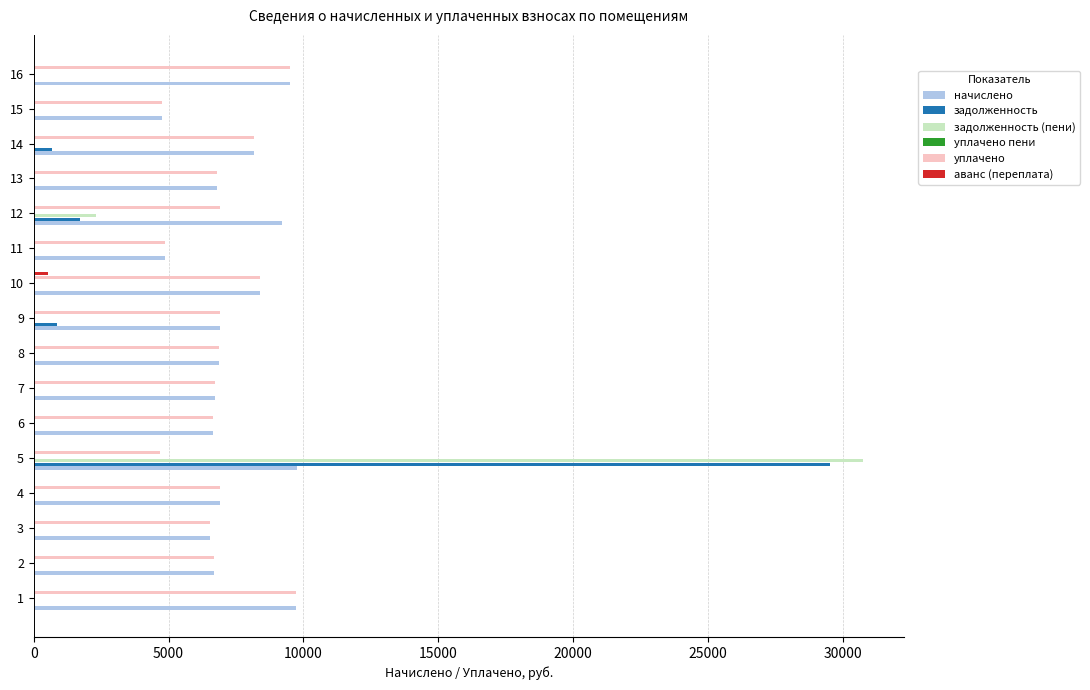

What is the sum of all аванс (переплата) values?

535.8